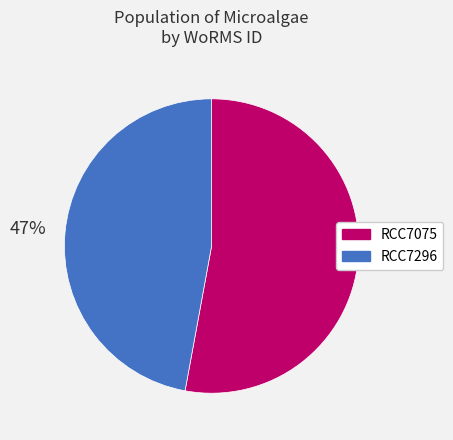

How many segments does this pie chart have?

2